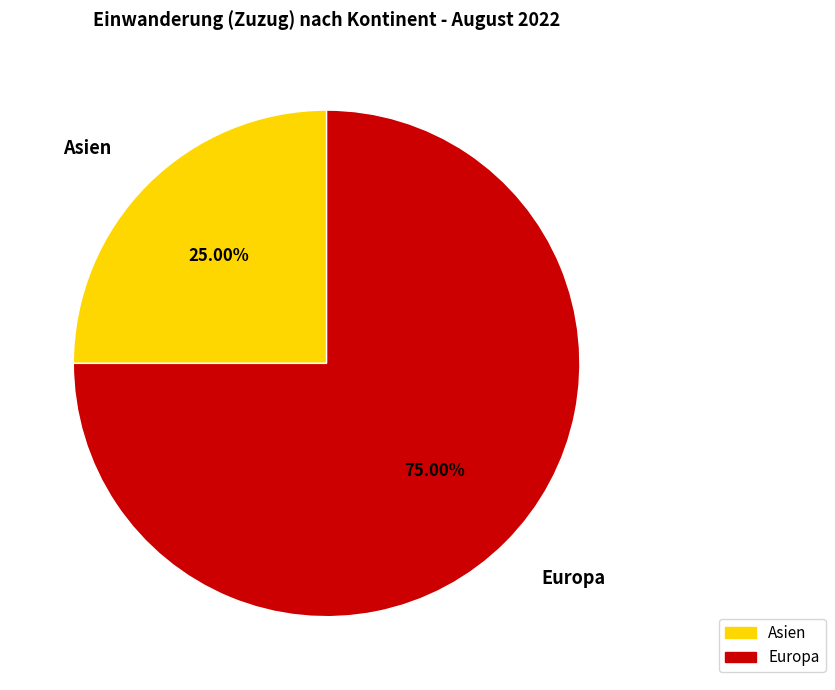

How many segments does this pie chart have?

2